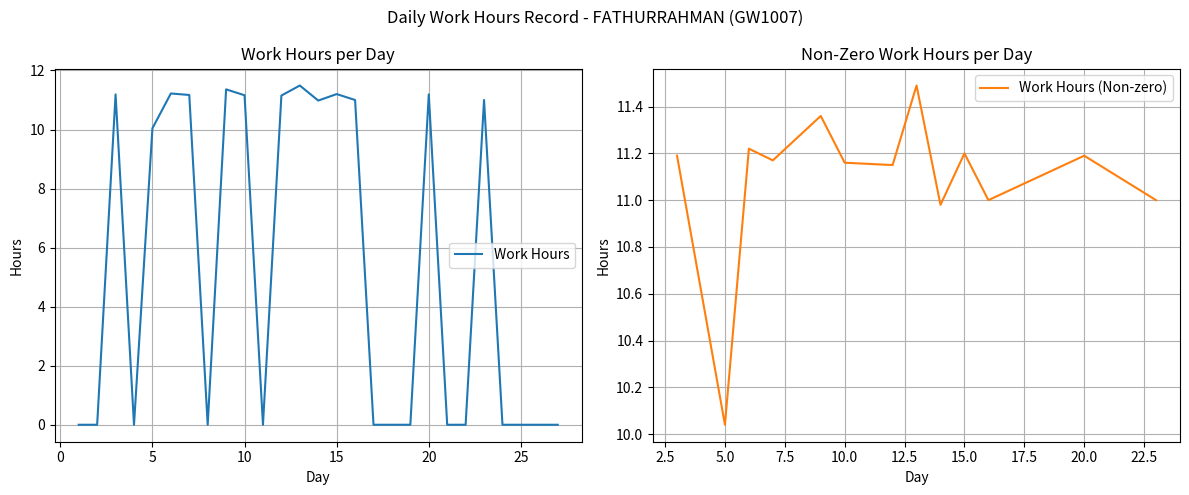

Is it true that the value at 1 is 0.0?

True